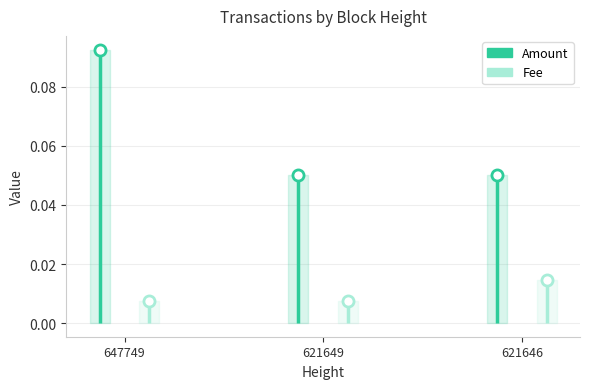

Reading left to right, list all the values displayed in this chart.

Amount: 647749=0.1	621649=0.1	621646=0.1
Fee: 647749=0.0	621649=0.0	621646=0.0